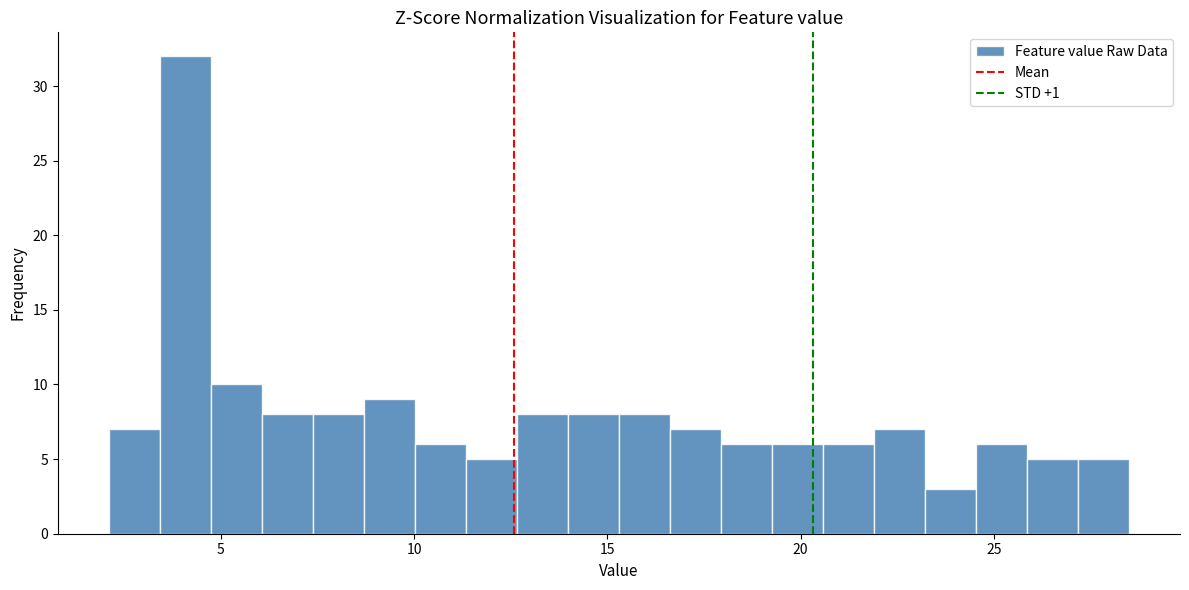

Around what value on the x-axis is the tallest bar? Give the approximate position of its centre, as read against the axis.

4.0